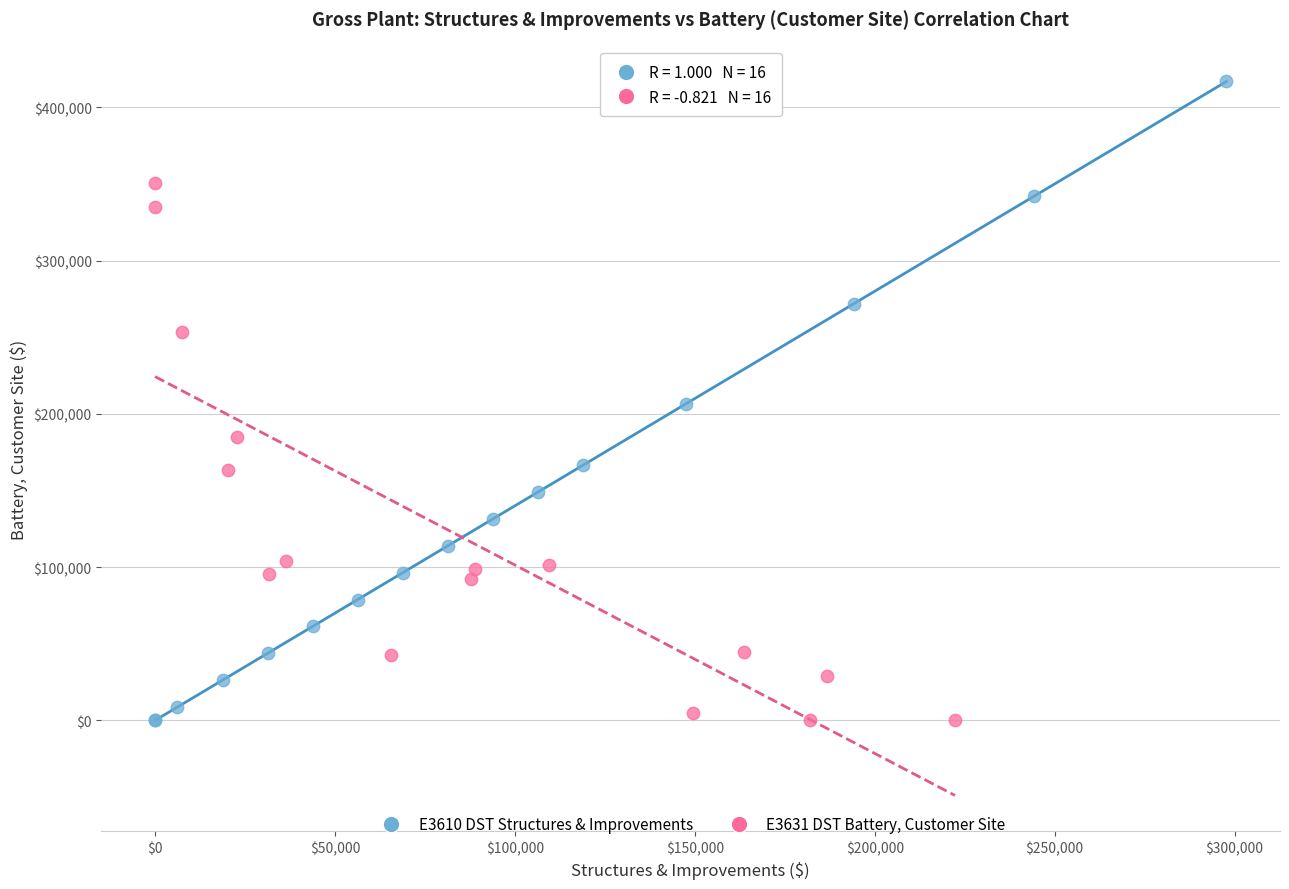

Which series has the largest Y range (max minus min)?

E3610 DST Structures & Improvements